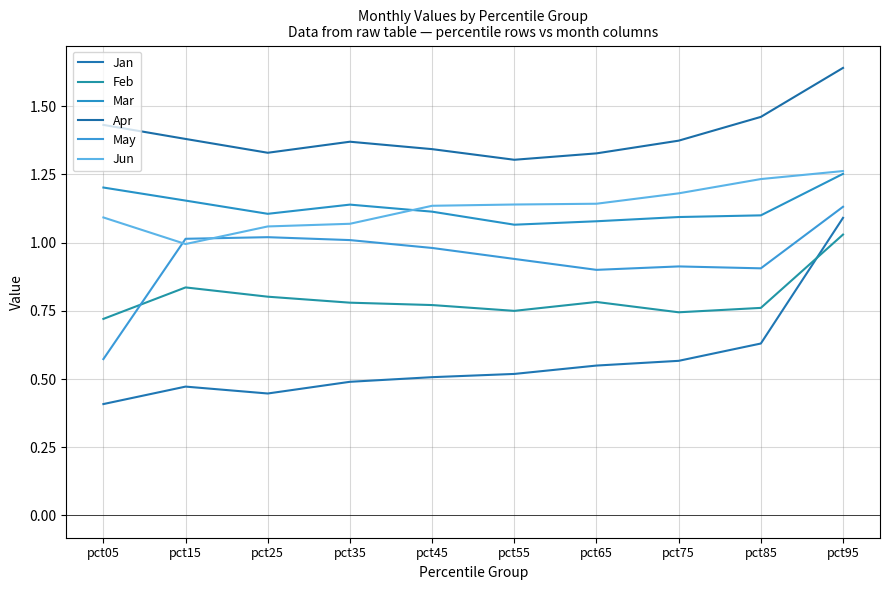

In Feb, how many points are lower than both neighbors (excluding endpoints)?

2